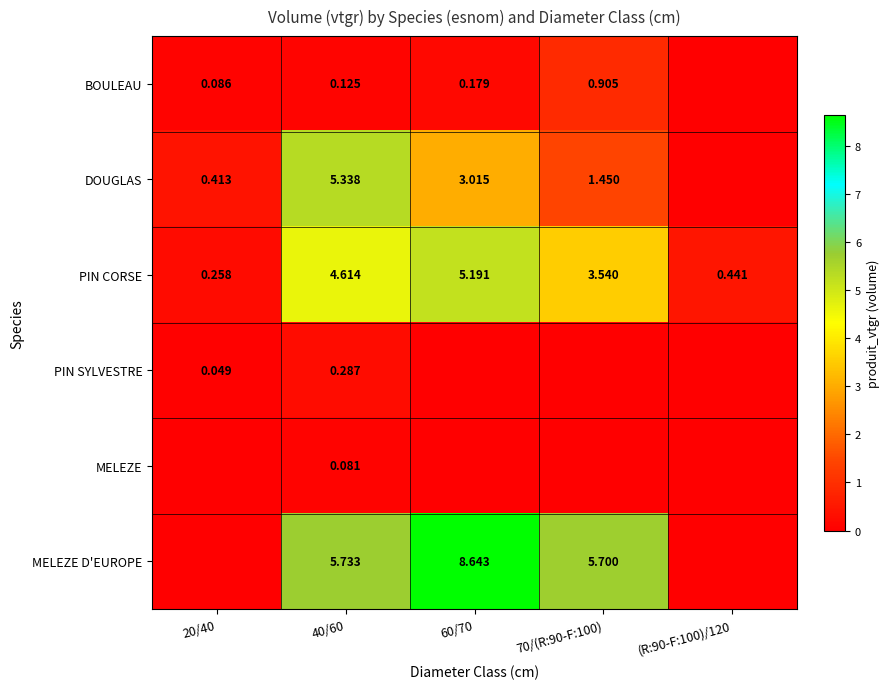

Is the value of PIN CORSE at 20/40 greater than the value of DOUGLAS at 40/60?

No